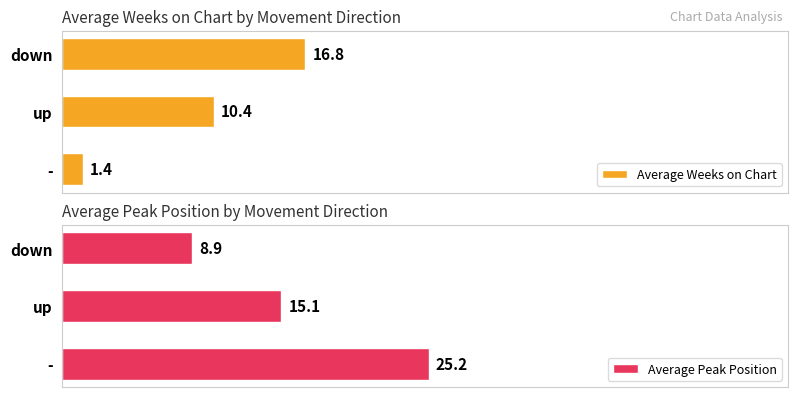

What is the lowest value of the Average Weeks on Chart series?

1.4